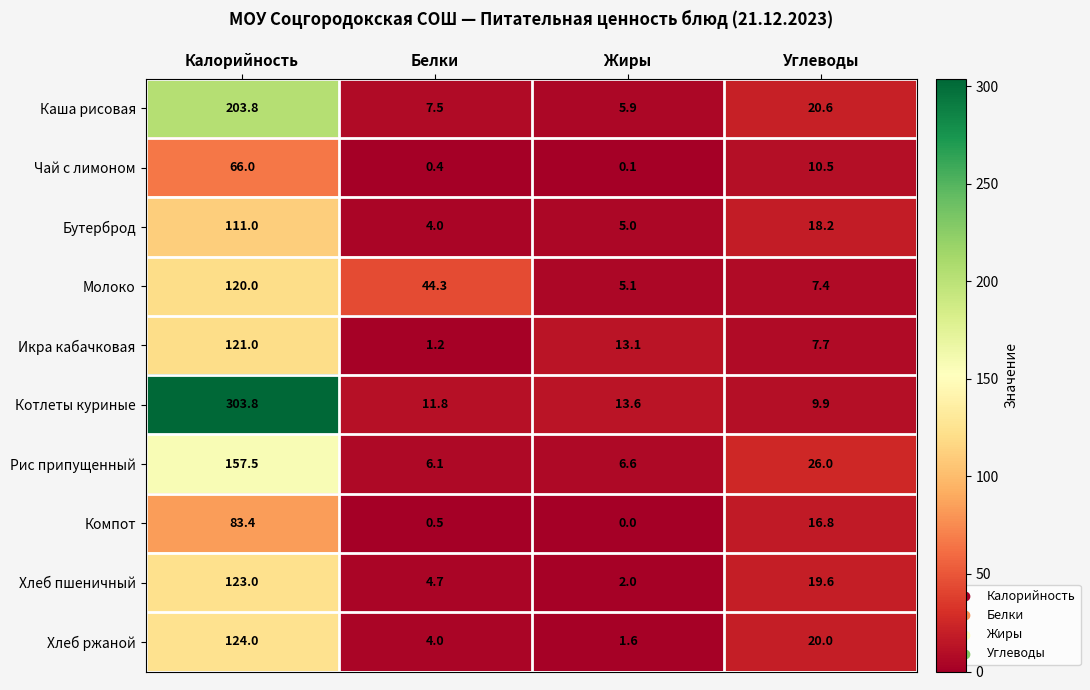

The value of Молоко at Белки is 44.3. True or false?

True